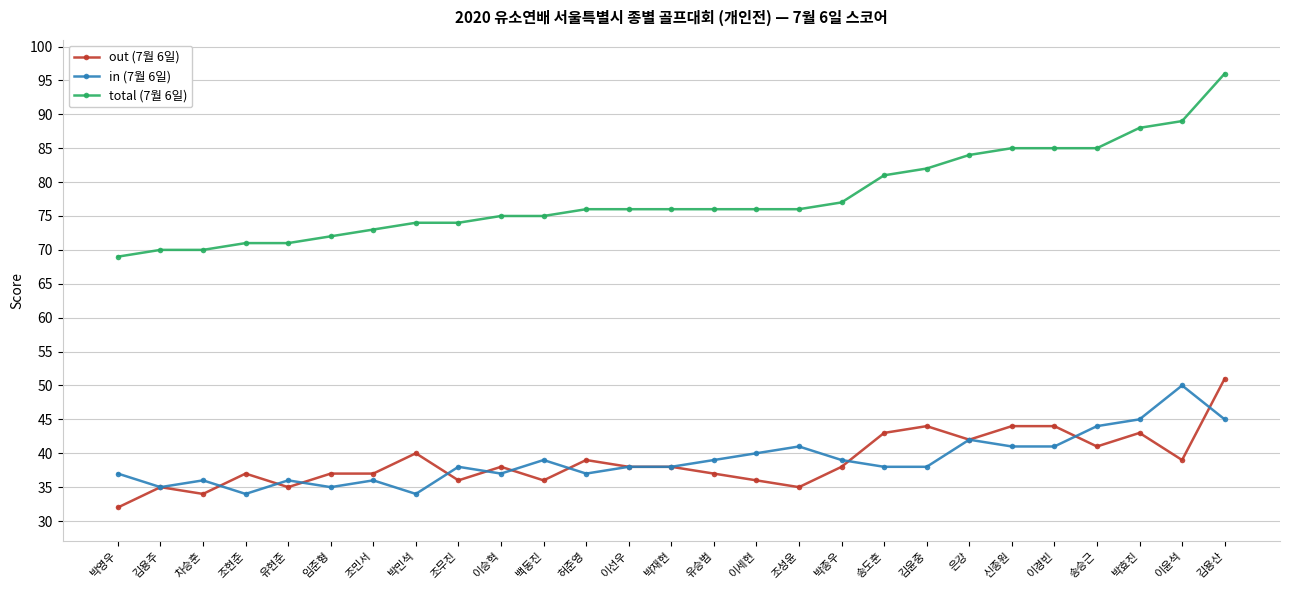

What is the difference between the in (7월 6일) values at 신종원 and 임준형?

6